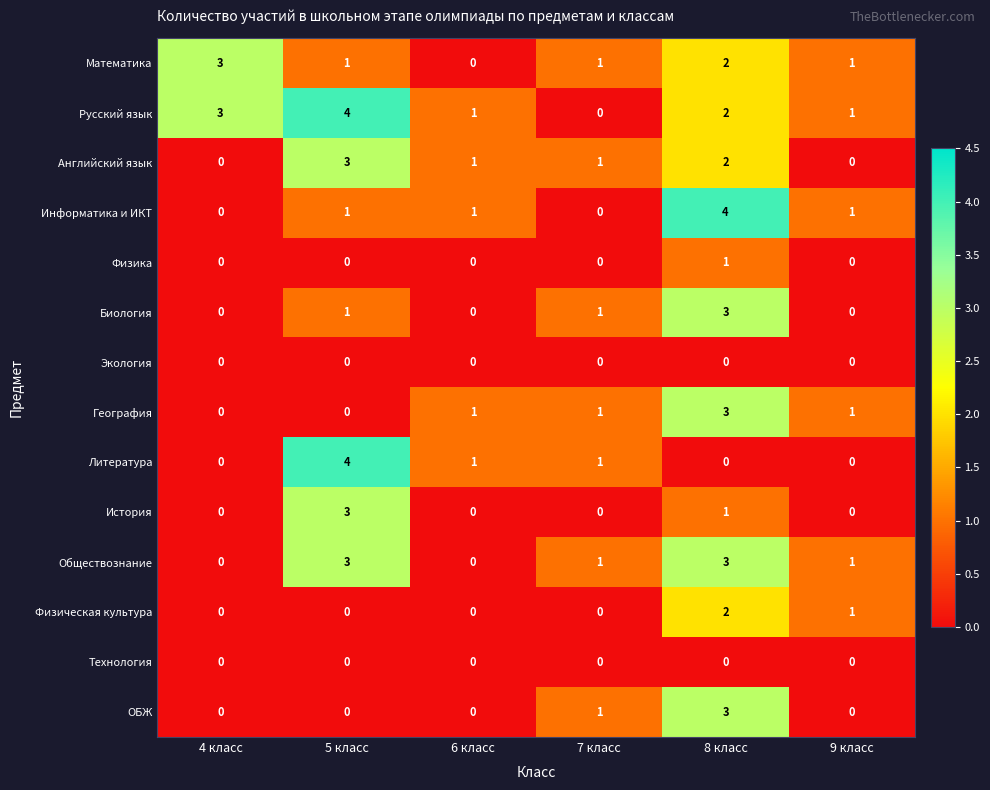

At which category is the sum across all series the highest?

8 класс